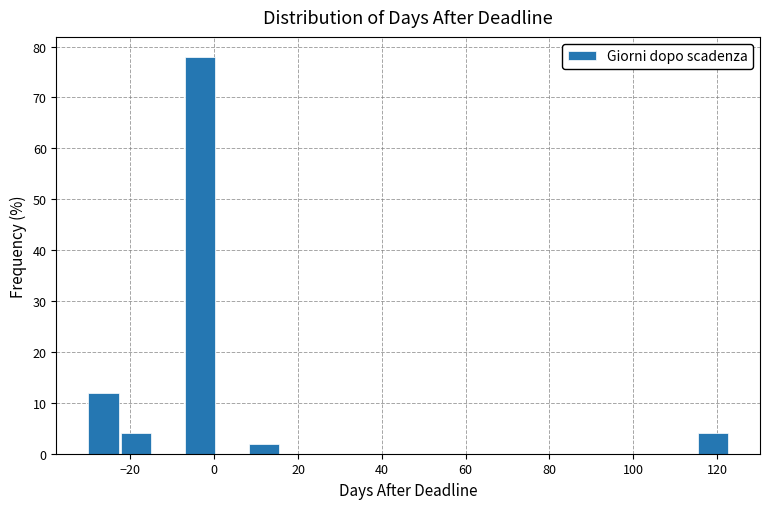

Read against the x-axis, roughly where is the centre of the tallest bar?

-4